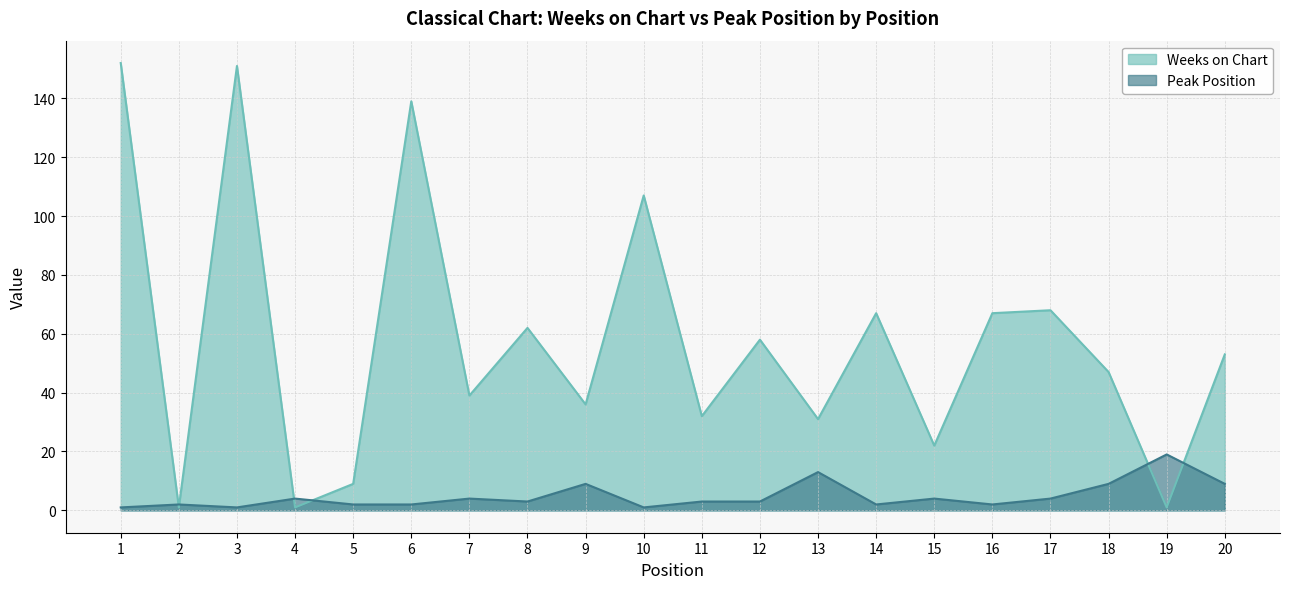

What is the minimum value for Peak Position?

1